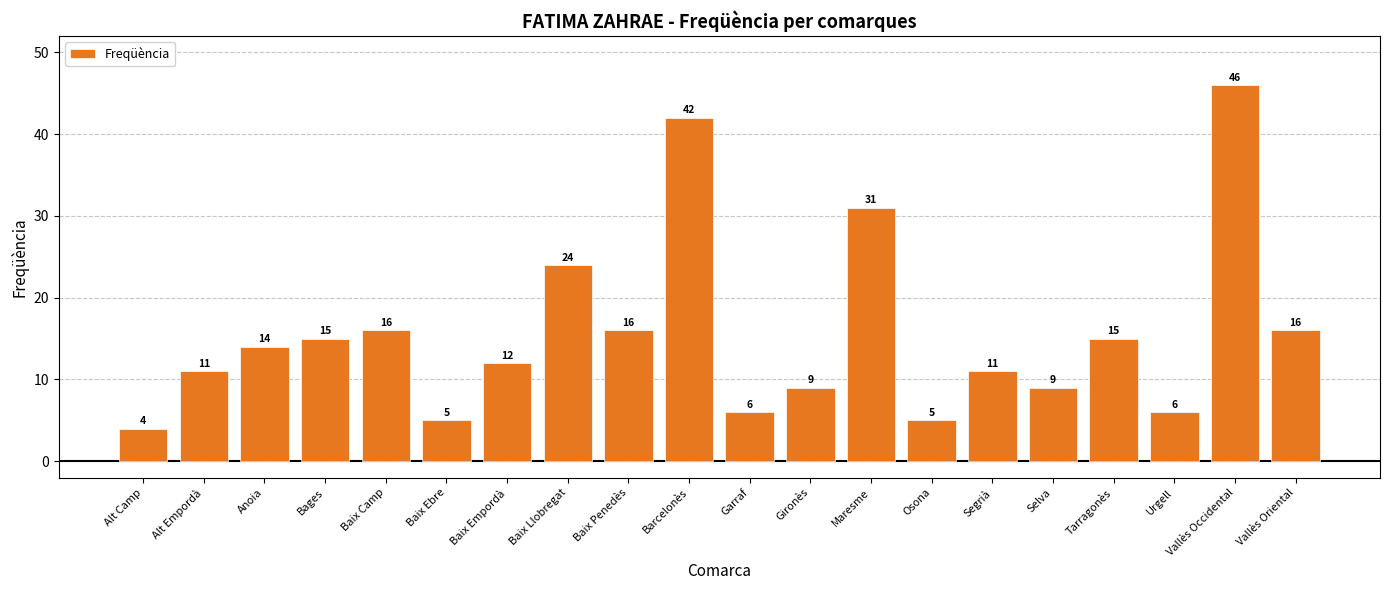

Reading left to right, list all the values displayed in this chart.

Alt Camp=4	Alt Empordà=11	Anoia=14	Bages=15	Baix Camp=16	Baix Ebre=5	Baix Empordà=12	Baix Llobregat=24	Baix Penedès=16	Barcelonès=42	Garraf=6	Gironès=9	Maresme=31	Osona=5	Segrià=11	Selva=9	Tarragonès=15	Urgell=6	Vallès Occidental=46	Vallès Oriental=16